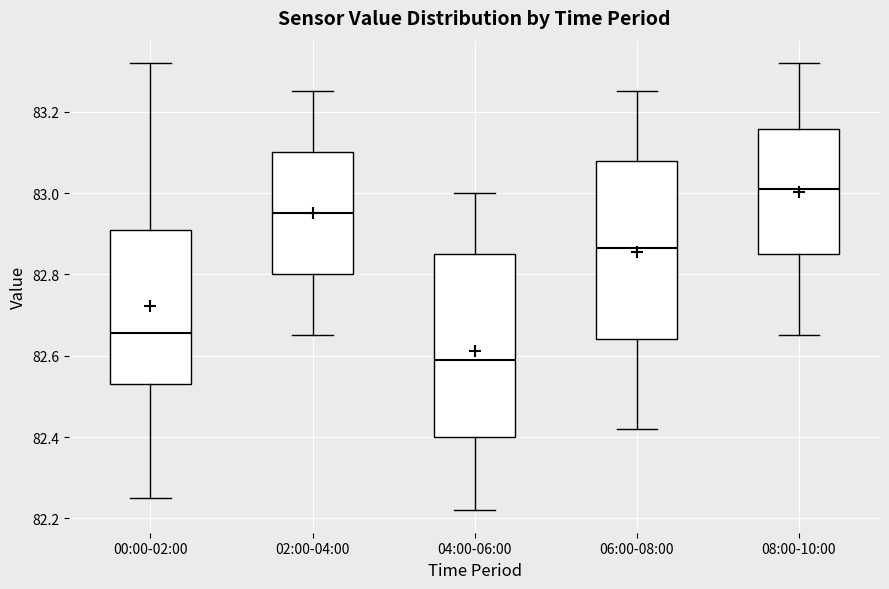

Reading left to right, transcribe this box plot: for each box, give where its median line is, the range the box spans, and where its two whiskers end, as read against the y-axis. The values are not printed on the chart, so give them approximately, as read against the axis.

00:00-02:00: median 82.66, box 82.54 to 82.92, whiskers 82.26 to 83.32
02:00-04:00: median 82.96, box 82.80 to 83.10, whiskers 82.66 to 83.26
04:00-06:00: median 82.60, box 82.40 to 82.86, whiskers 82.22 to 83.00
06:00-08:00: median 82.86, box 82.64 to 83.08, whiskers 82.42 to 83.26
08:00-10:00: median 83.02, box 82.86 to 83.16, whiskers 82.66 to 83.32